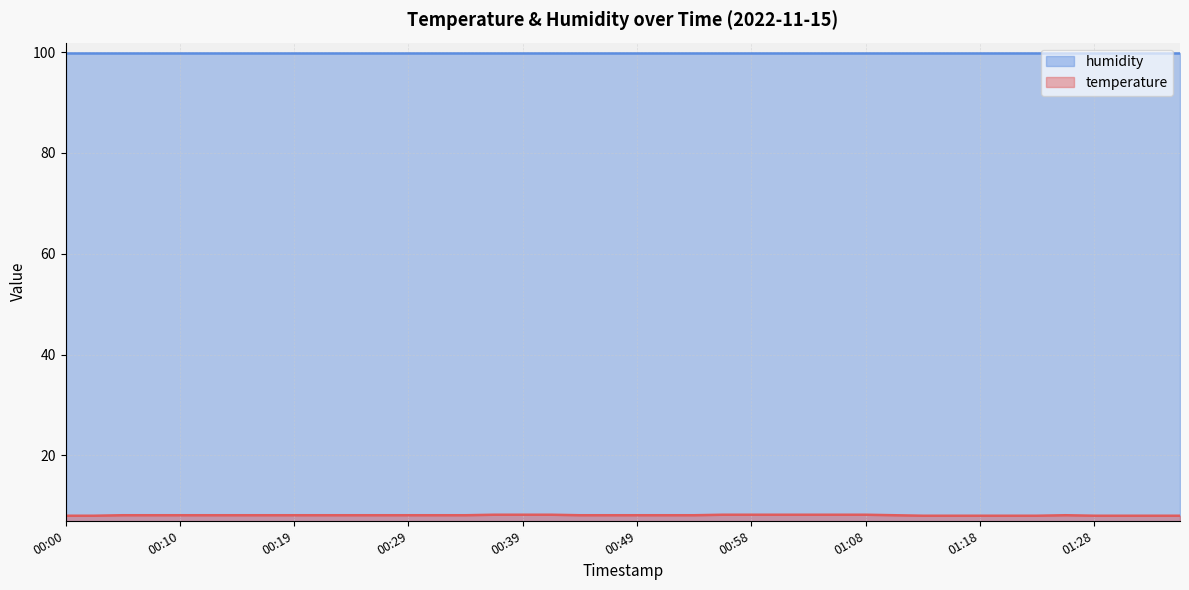

What is the difference between the values at 00:44 and 00:56?

0.1